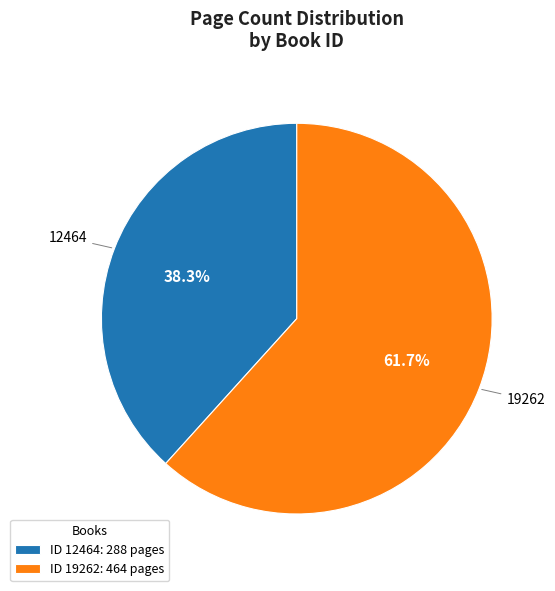

Count the number of slices in the pie.

2